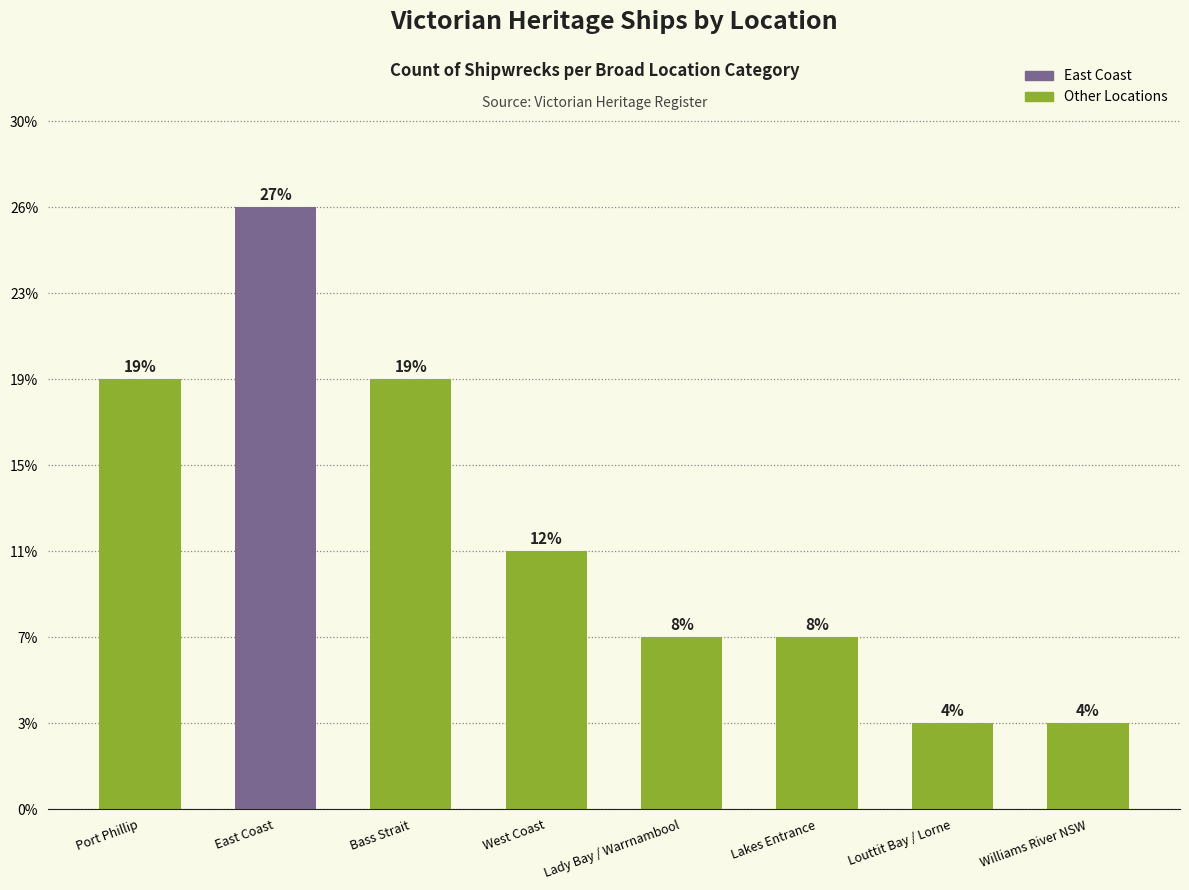

Does the chart contain any negative values?

No